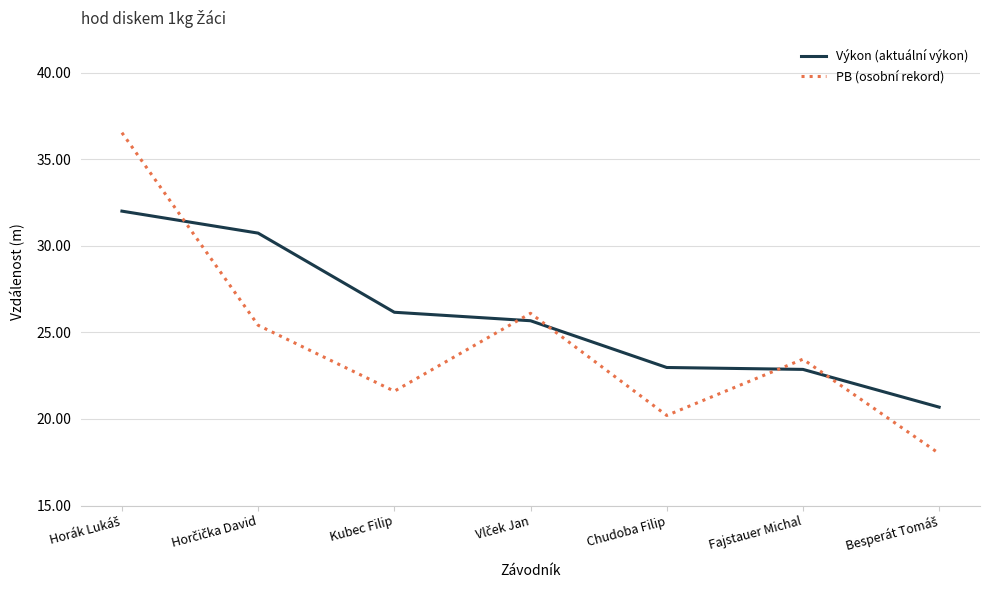

Read the PB (osobní rekord) value at Chudoba Filip.

20.2